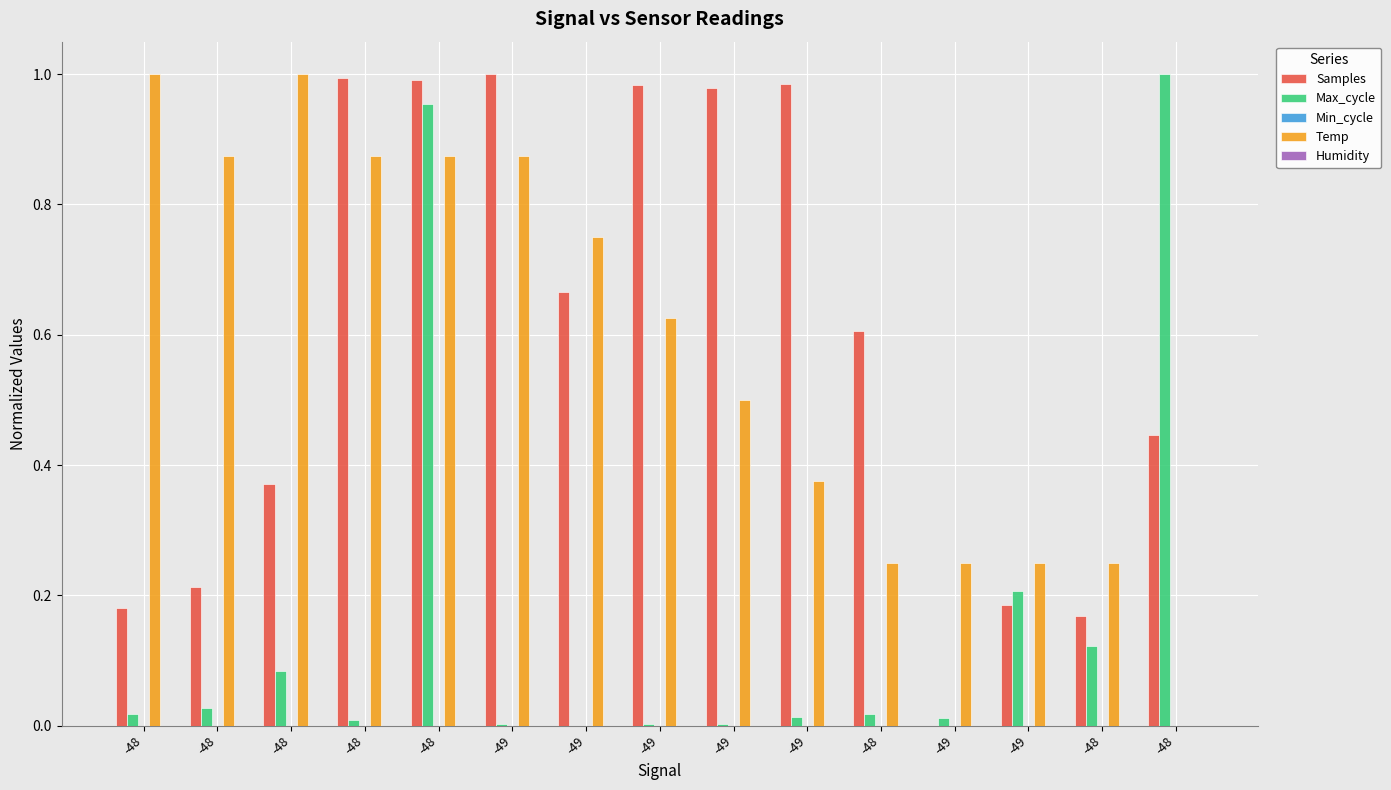

How many data points does each series have?

15